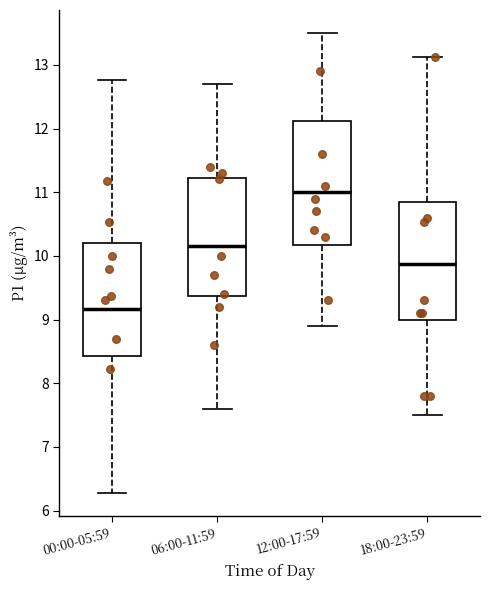

Which box has the highest median line?

12:00-17:59